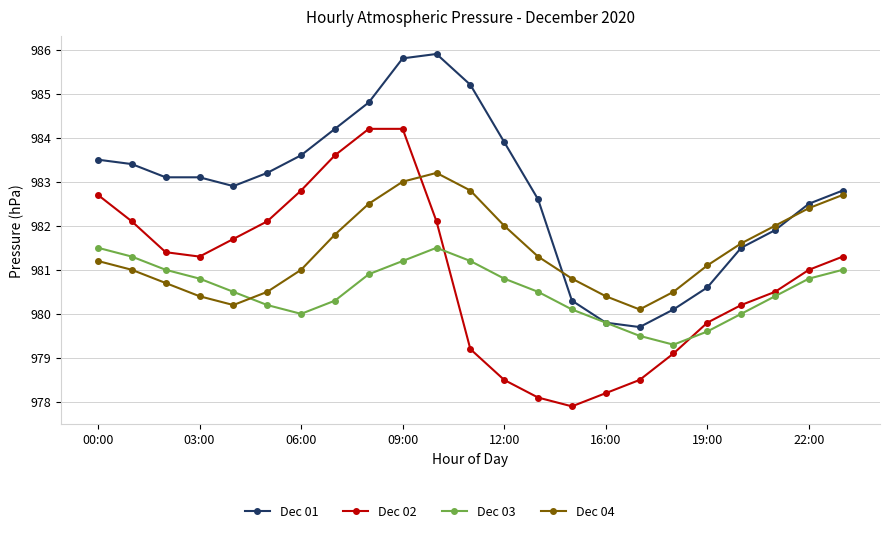

What is the maximum value for Dec 01?

985.9